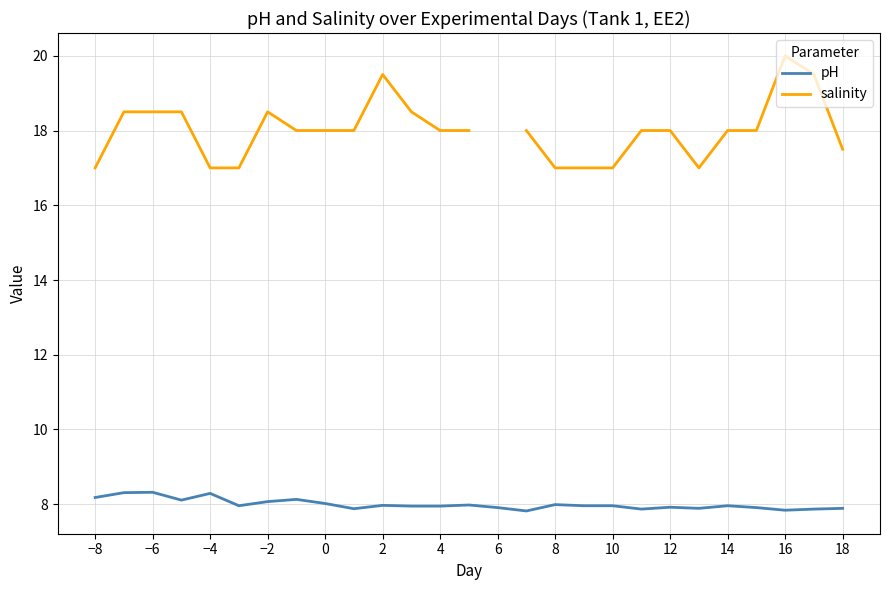

True or false: salinity and pH cross at least once.

False